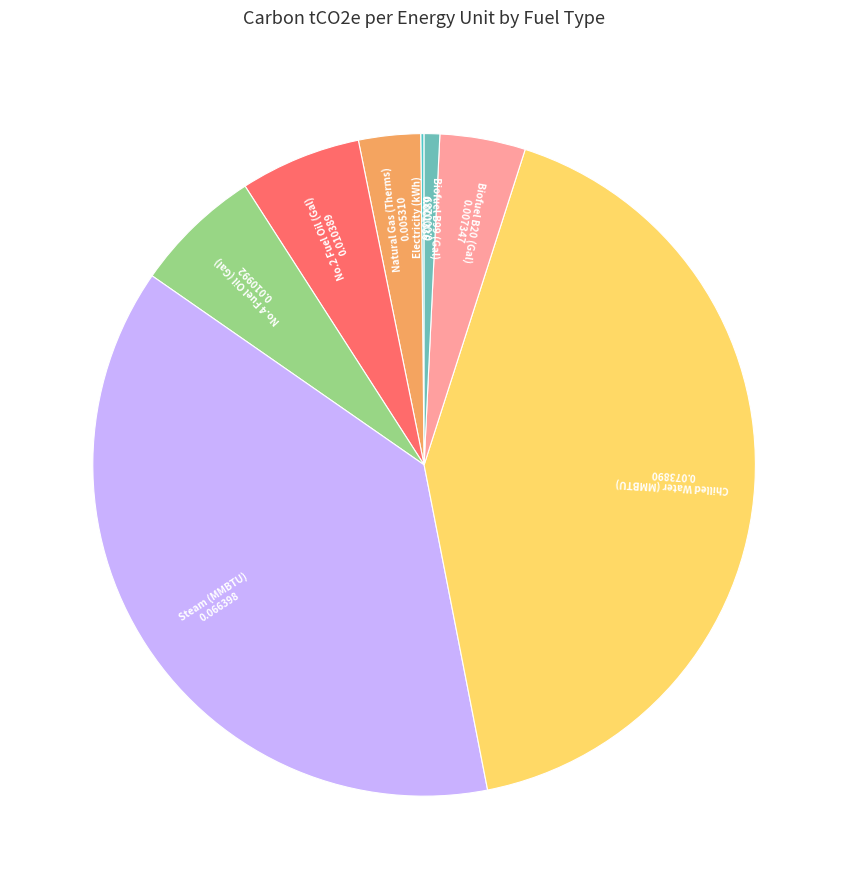

The Natural Gas (Therms) slice represents 3% of the pie. True or false?

True